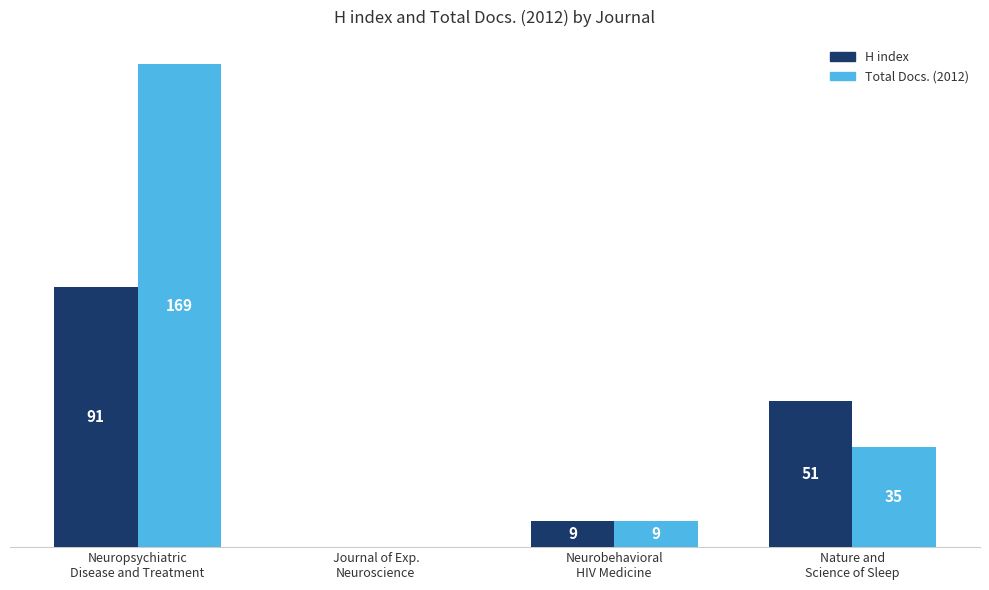

Which series has the largest total across all categories?

Total Docs. (2012)